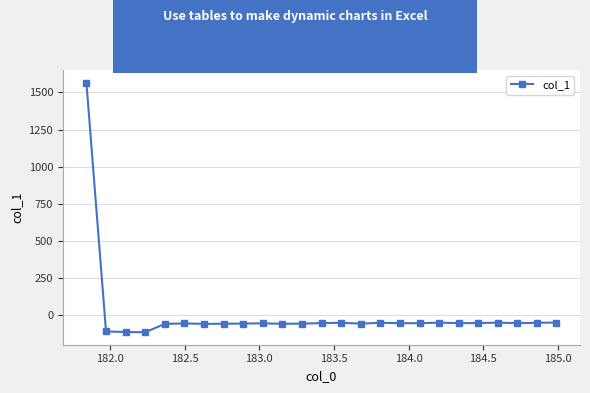

What is the sum of all values?

109.7